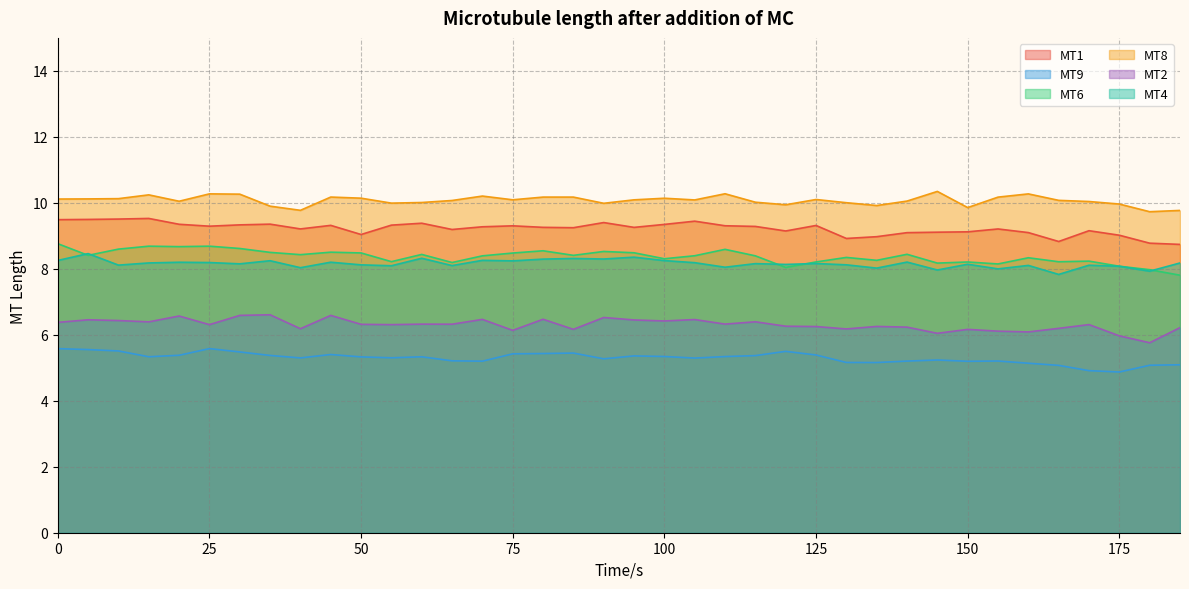

Where is the first local minimum for MT9?

15